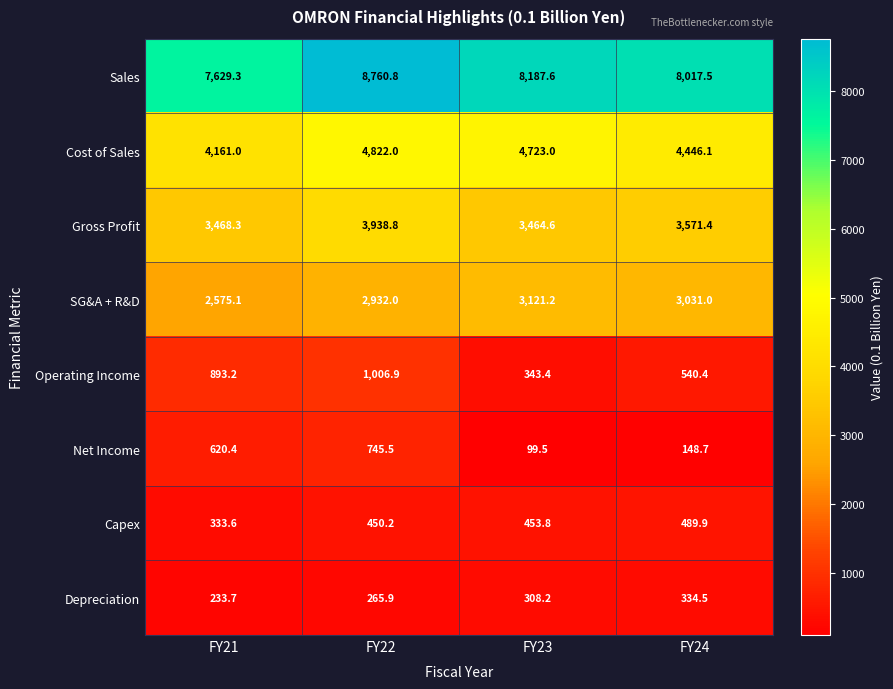

True or false: SG&A + R&D has a value of 2575.1 at FY21.

True